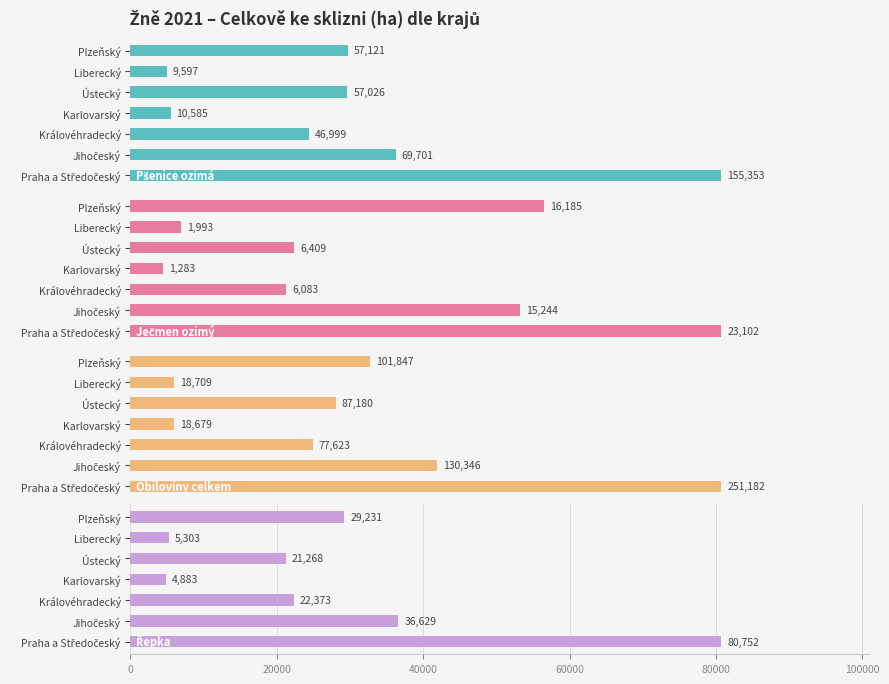

What is the spread (max minus min) of values at Karlovarský?

17396.0